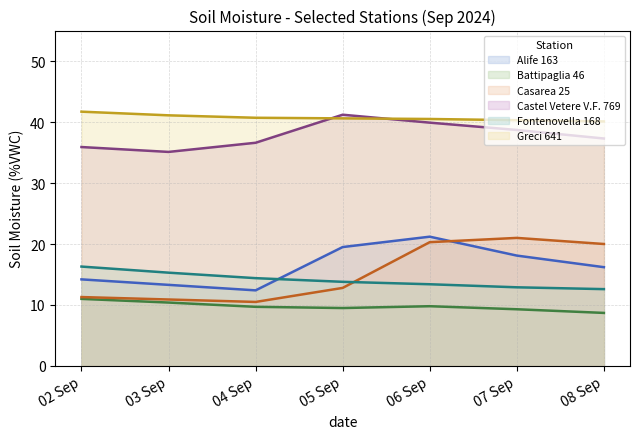

What is the difference between the second highest and second lowest values in the Battipaglia 46 series?

1.1